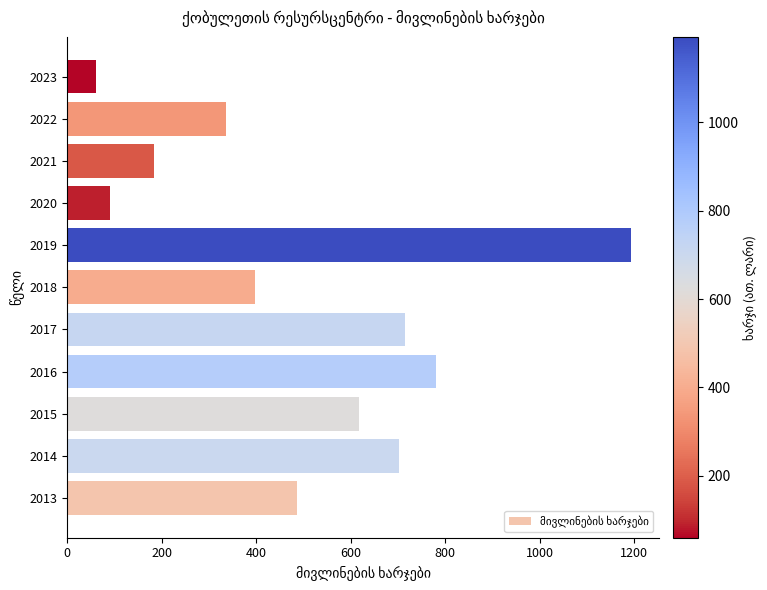

What is the change in value from 2020 to 2022?

+247